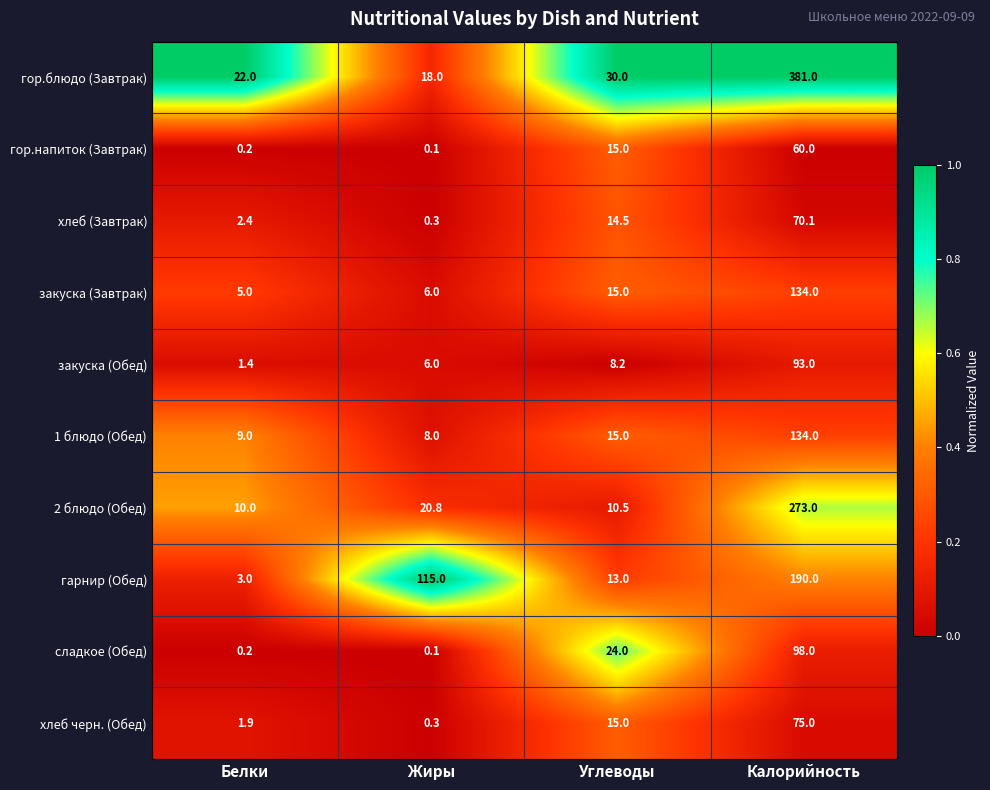

What is the difference between the maximum and second lowest values in the хлеб черн. (Обед) series?

73.1